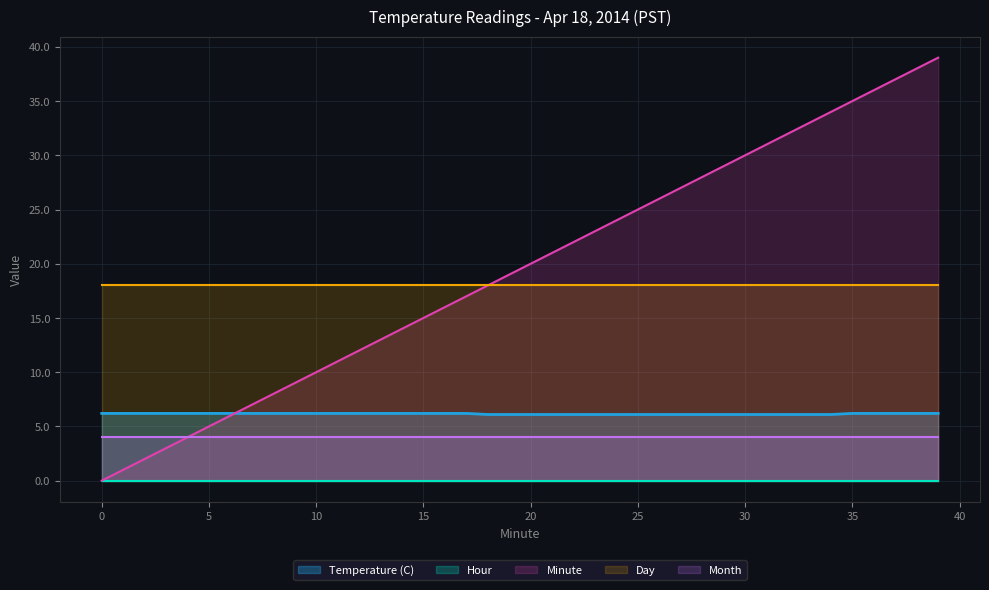

True or false: Temperature (C) and Month cross at least once.

False